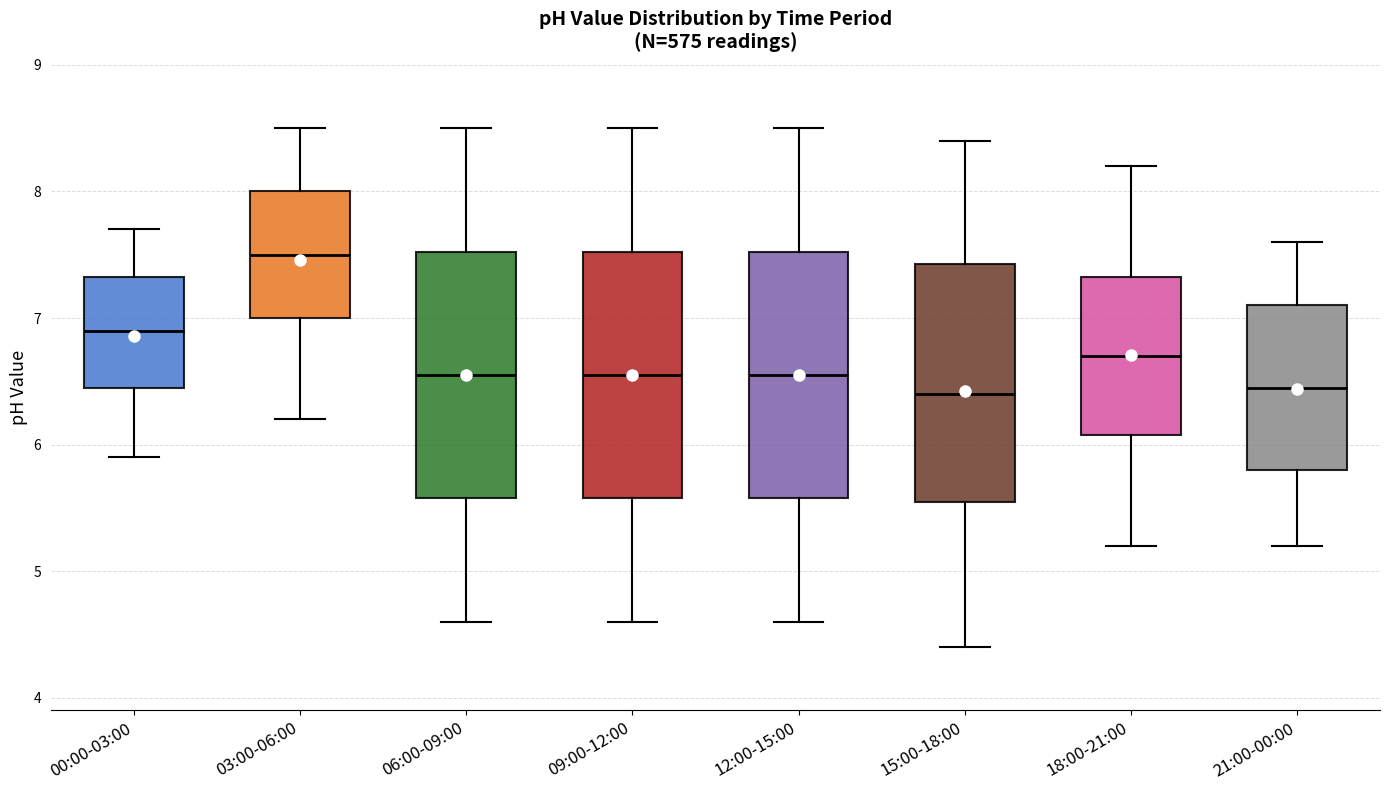

Reading left to right, read every box against the y-axis: the position of its median line, the range the box covers, and the ends of its whiskers. The values are not printed on the chart, so give them approximately, as read against the axis.

00:00-03:00: median 6.9, box 6.5 to 7.3, whiskers 5.9 to 7.7
03:00-06:00: median 7.5, box 7.0 to 8.0, whiskers 6.2 to 8.5
06:00-09:00: median 6.6, box 5.6 to 7.5, whiskers 4.6 to 8.5
09:00-12:00: median 6.6, box 5.6 to 7.5, whiskers 4.6 to 8.5
12:00-15:00: median 6.6, box 5.6 to 7.5, whiskers 4.6 to 8.5
15:00-18:00: median 6.4, box 5.6 to 7.4, whiskers 4.4 to 8.4
18:00-21:00: median 6.7, box 6.1 to 7.3, whiskers 5.2 to 8.2
21:00-00:00: median 6.5, box 5.8 to 7.1, whiskers 5.2 to 7.6